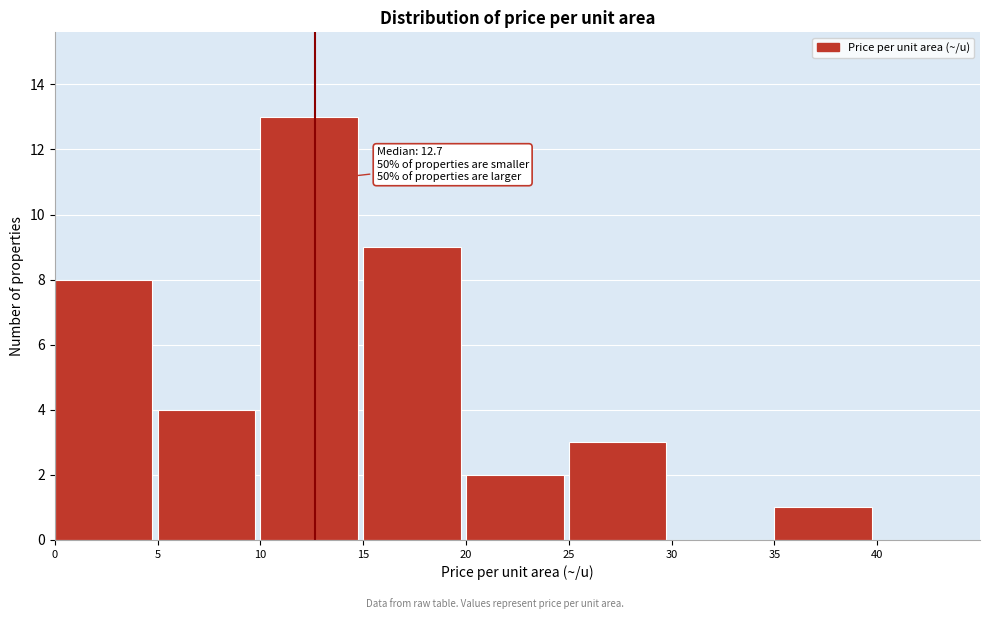

Over which range of the x-axis is the bar tallest?

10 to 15